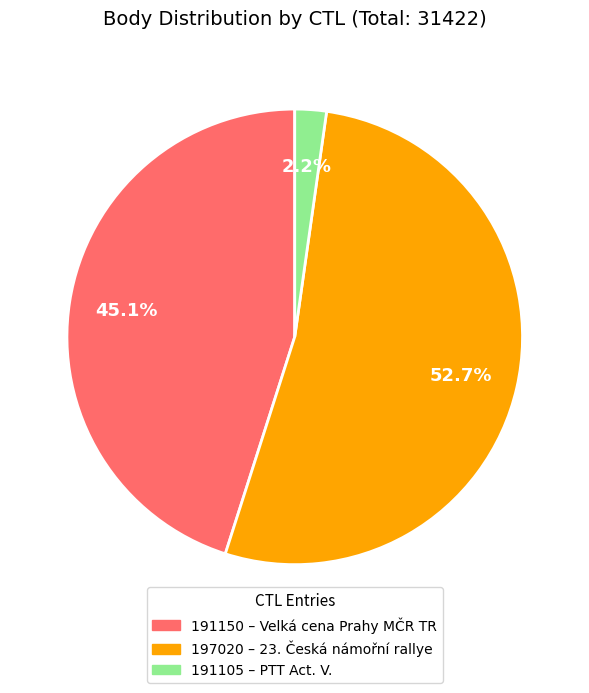

How many slices are in this pie chart?

3